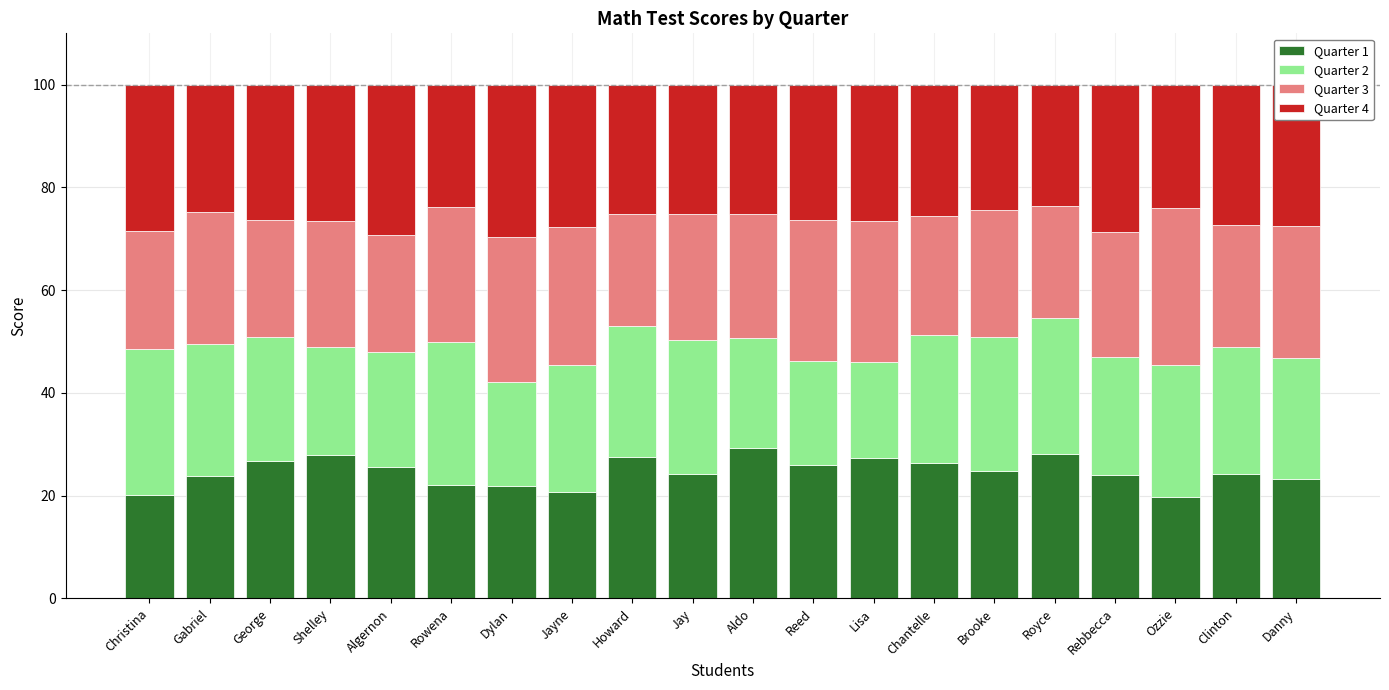

How many bars are there in total?

20